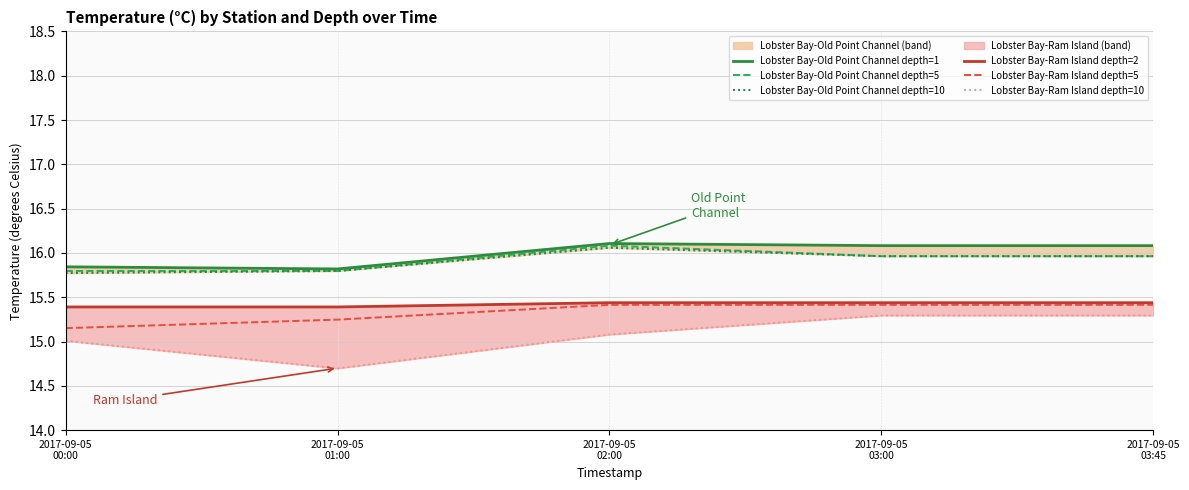

True or false: Lobster Bay-Old Point Channel depth=10 and Lobster Bay-Ram Island depth=2 cross at least once.

False